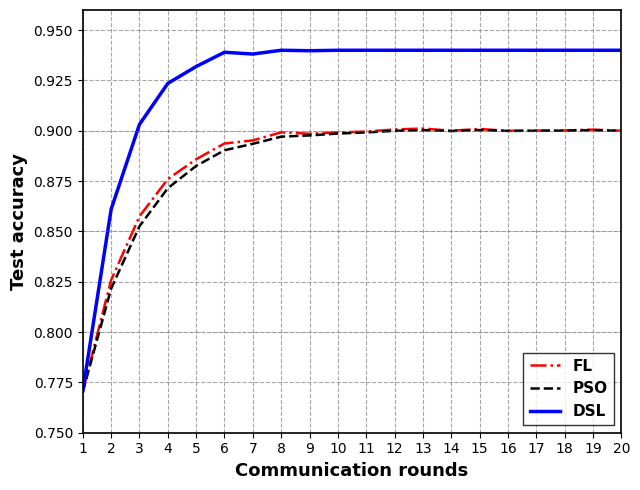

Which series has the largest total across all categories?

DSL